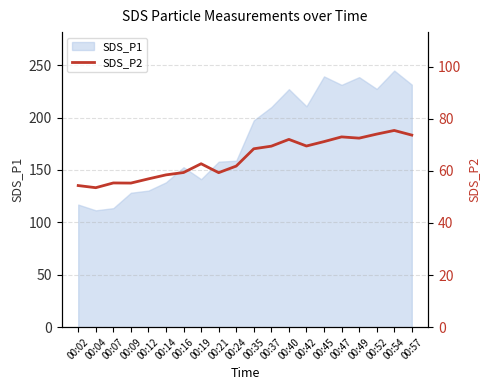

True or false: the data has more than 1 interior local peaks.

True